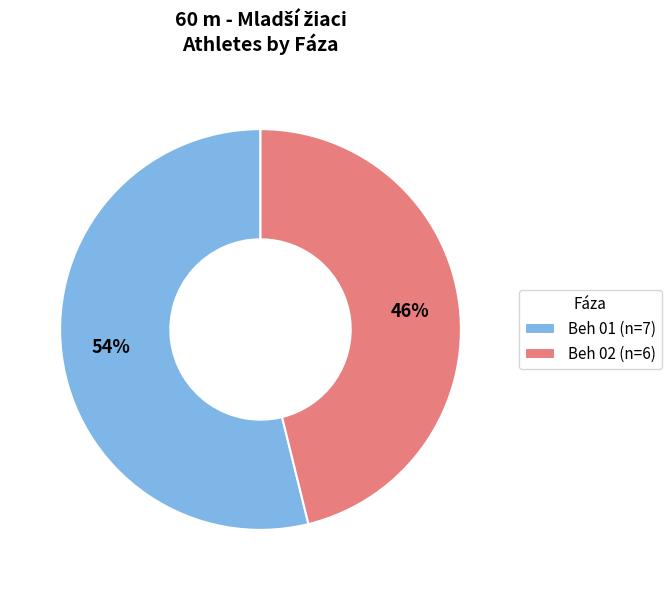

Which category has the smallest portion of the pie?

Beh 02 (n=6)